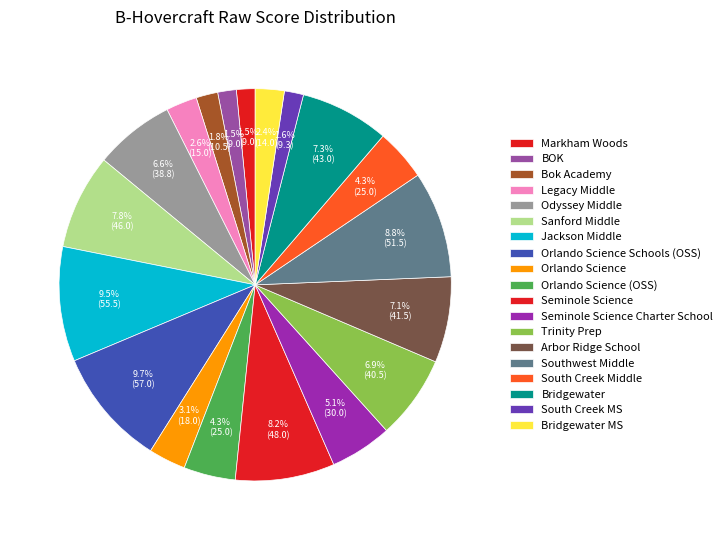

Rank the categories by value from highest to lowest.

Orlando Science Schools (OSS), Jackson Middle, Southwest Middle, Seminole Science, Sanford Middle, Bridgewater, Arbor Ridge School, Trinity Prep, Odyssey Middle, Seminole Science Charter School, Orlando Science (OSS), South Creek Middle, Orlando Science, Legacy Middle, Bridgewater MS, Bok Academy, South Creek MS, Markham Woods, BOK